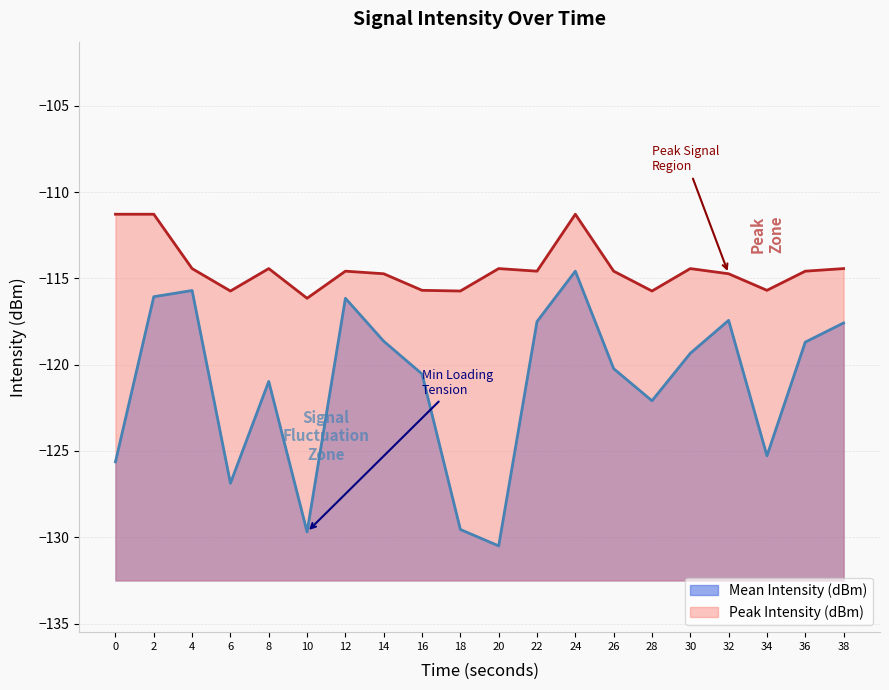

At which label is Mean Intensity (dBm) closest to -122?

28